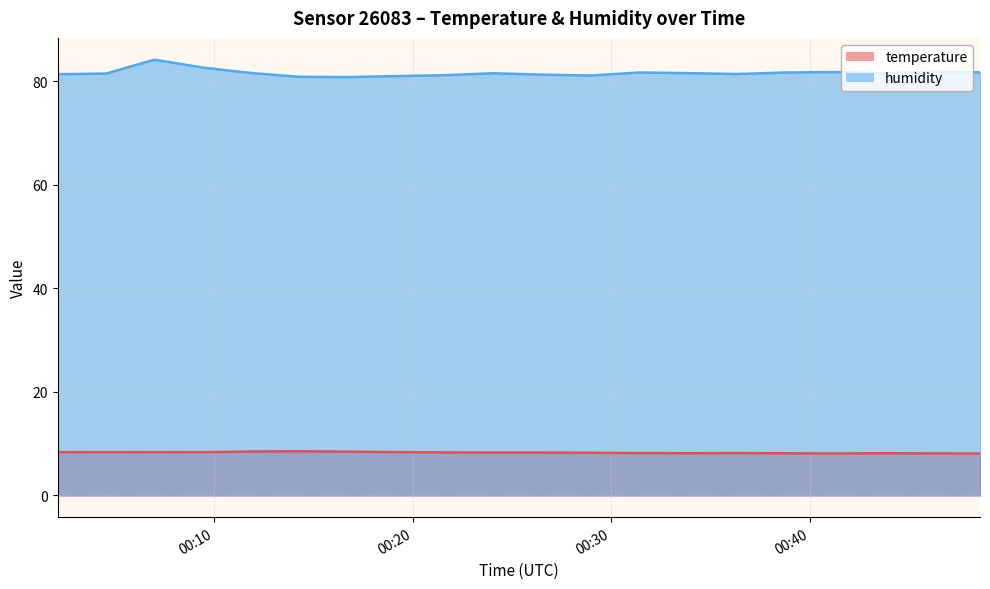

How many data points does each series have?

20